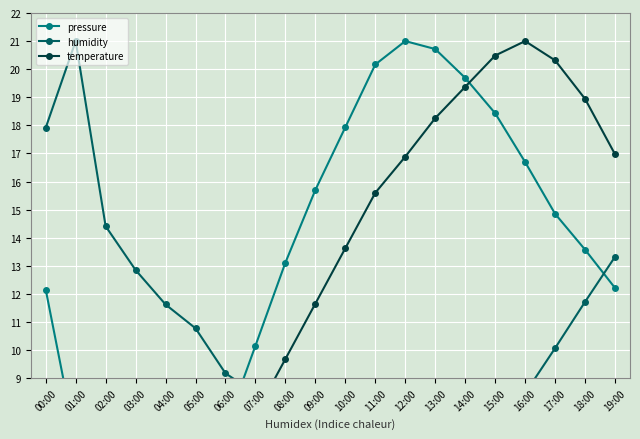

How many series are shown in this chart?

3